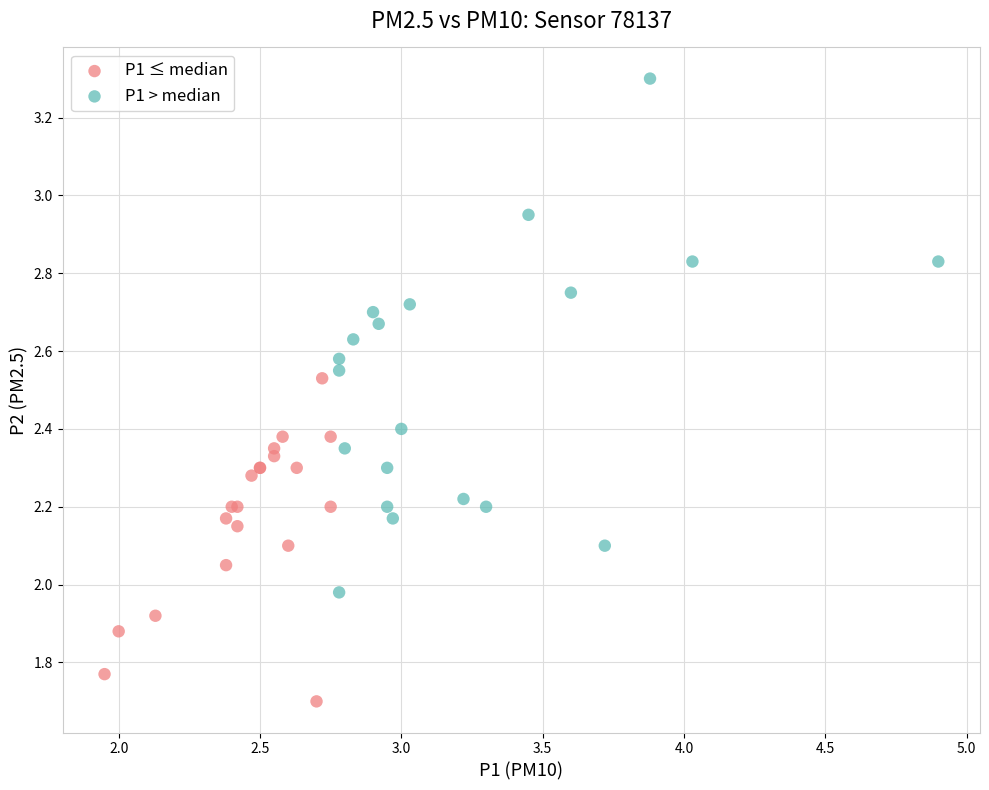

Which series contains the lowest Y value?

P1 ≤ median